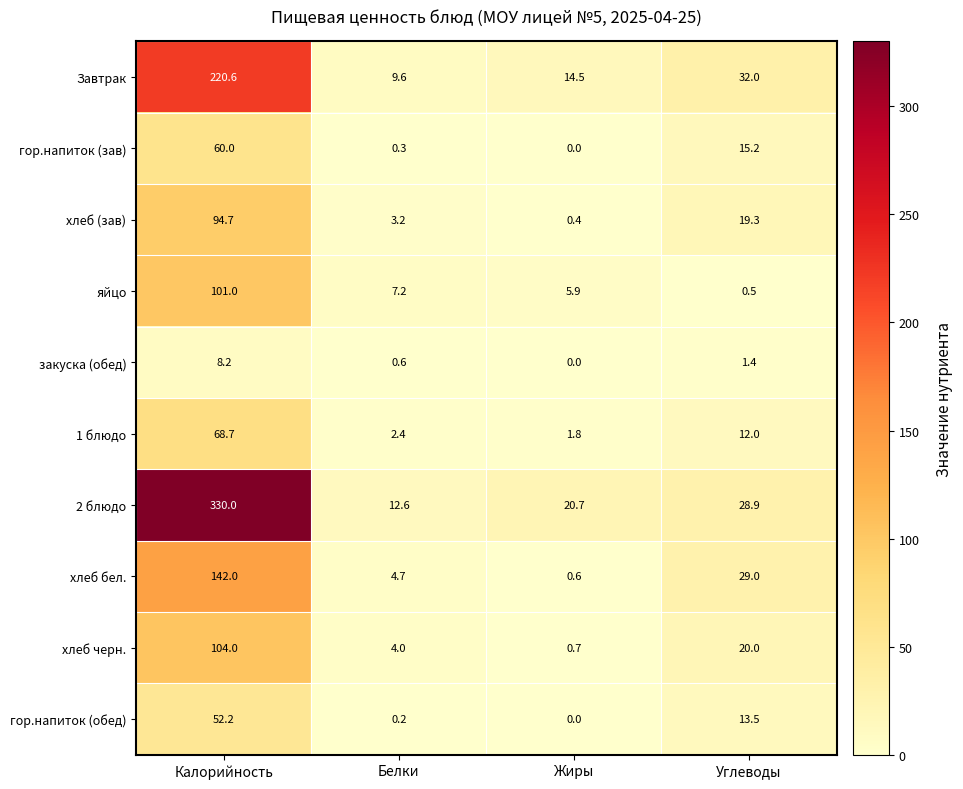

List the labels in order of Завтрак value, smallest first.

Белки, Жиры, Углеводы, Калорийность